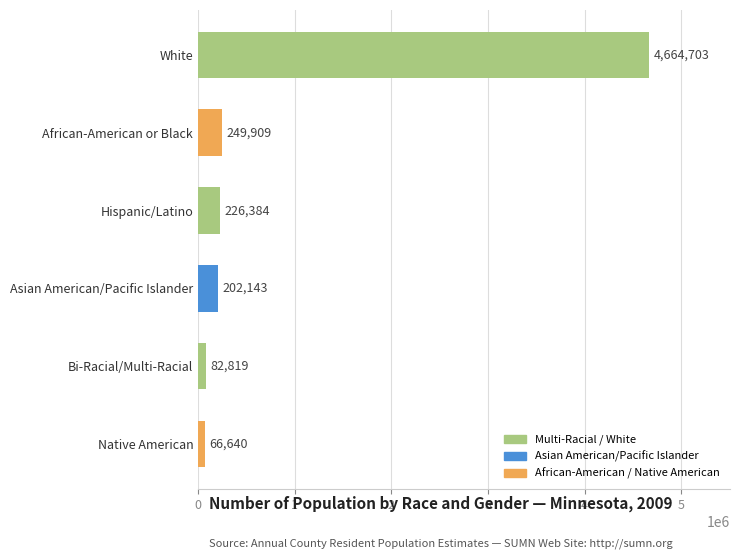

Approximately how many times larger is the value at Hispanic/Latino compared to Bi-Racial/Multi-Racial?

2.7